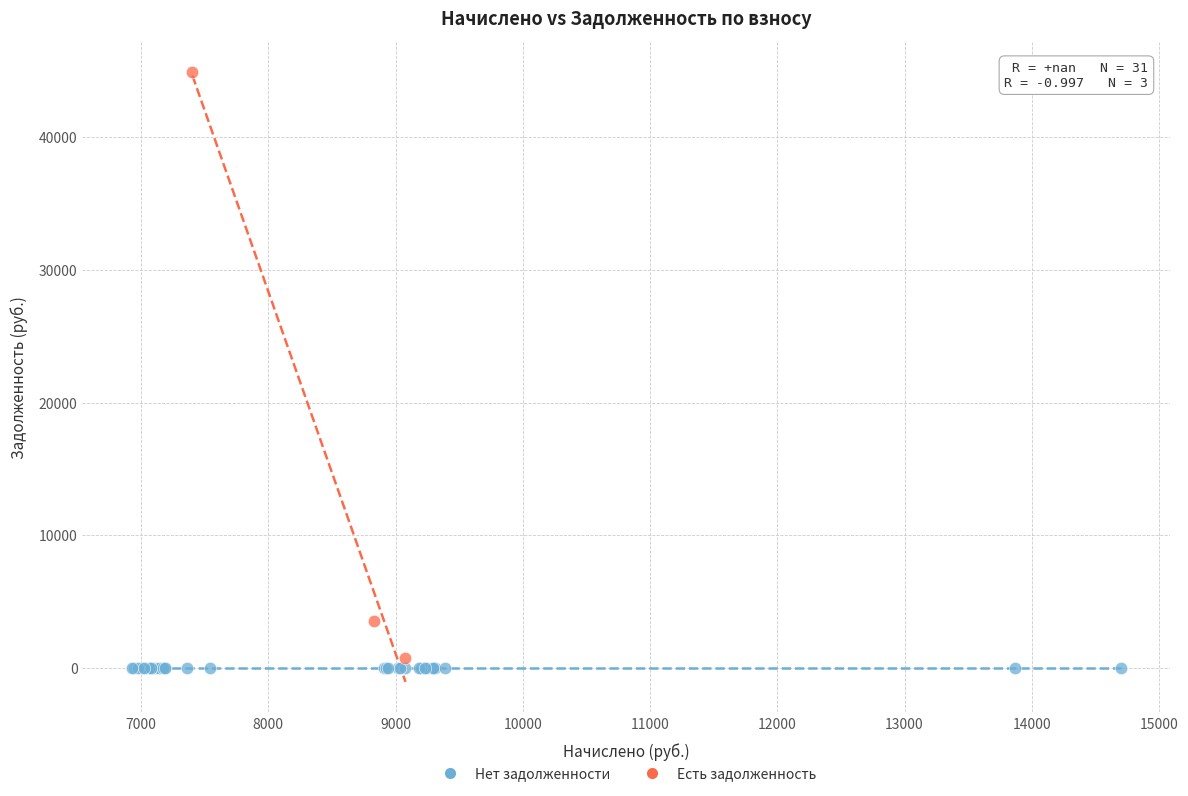

Which series contains the lowest Y value?

Нет задолженности